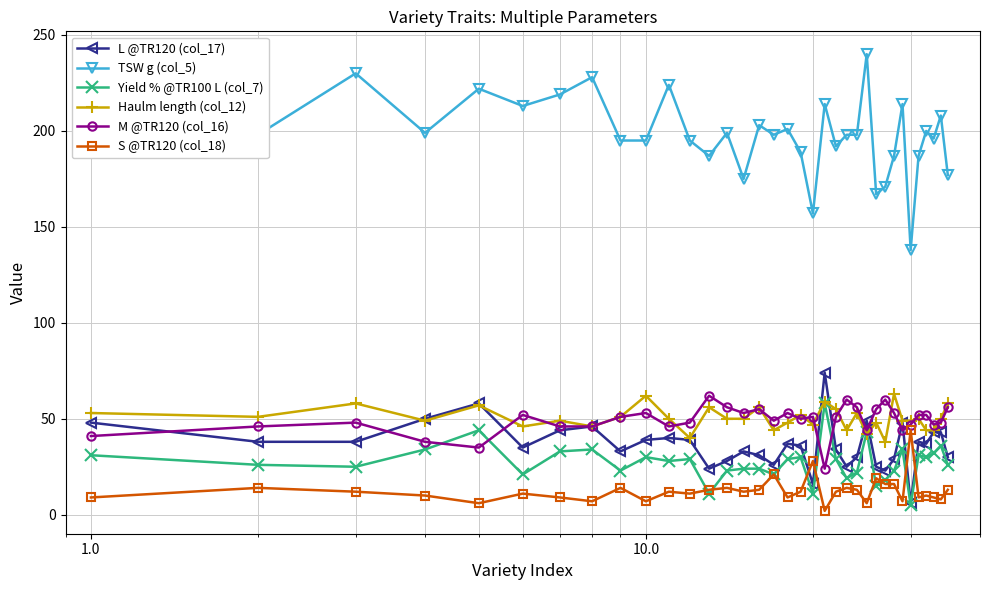

What is the greatest value displayed?

240